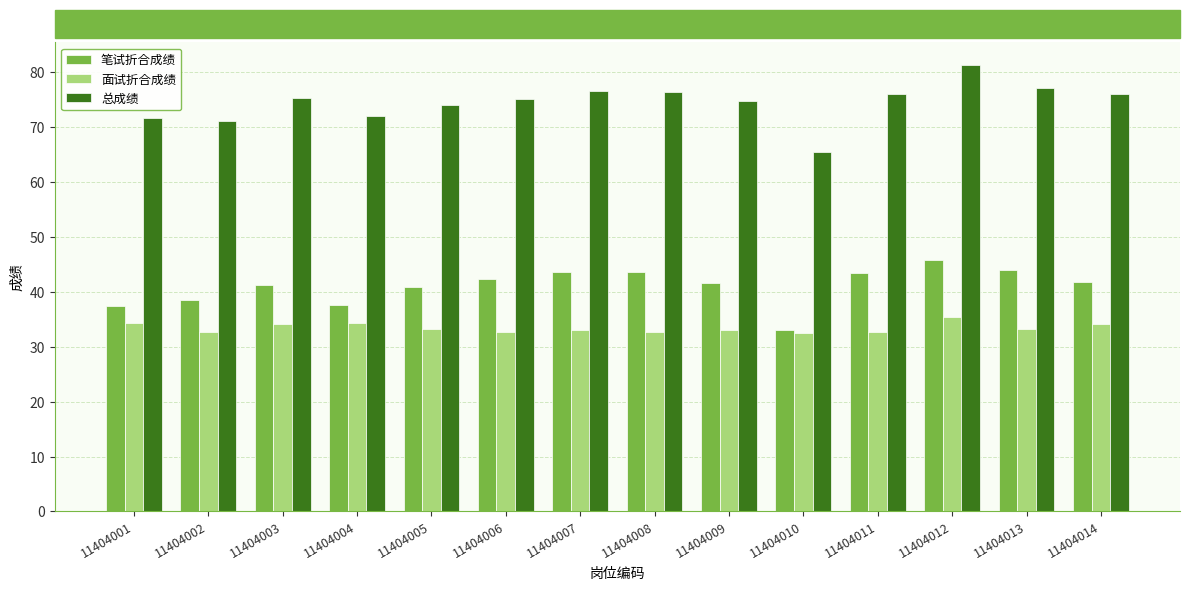

At which category is the sum across all series the highest?

11404012